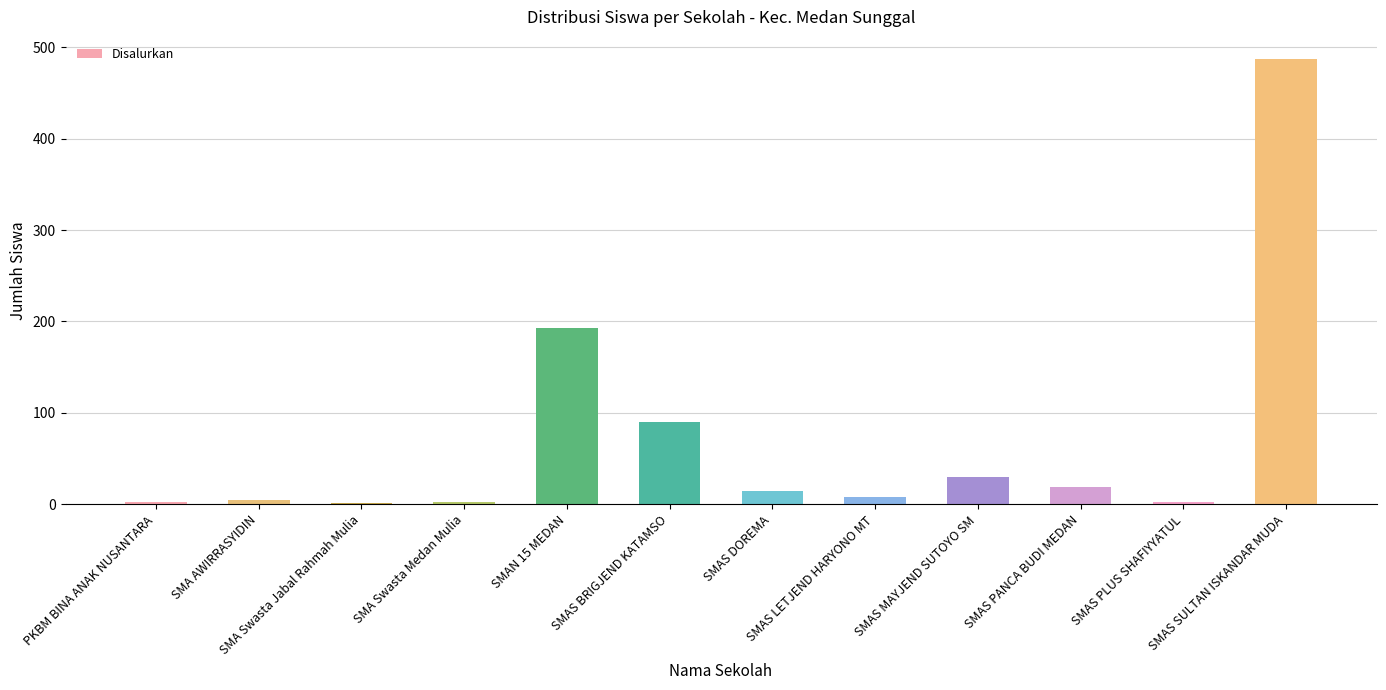

What is the sum of all values?

853